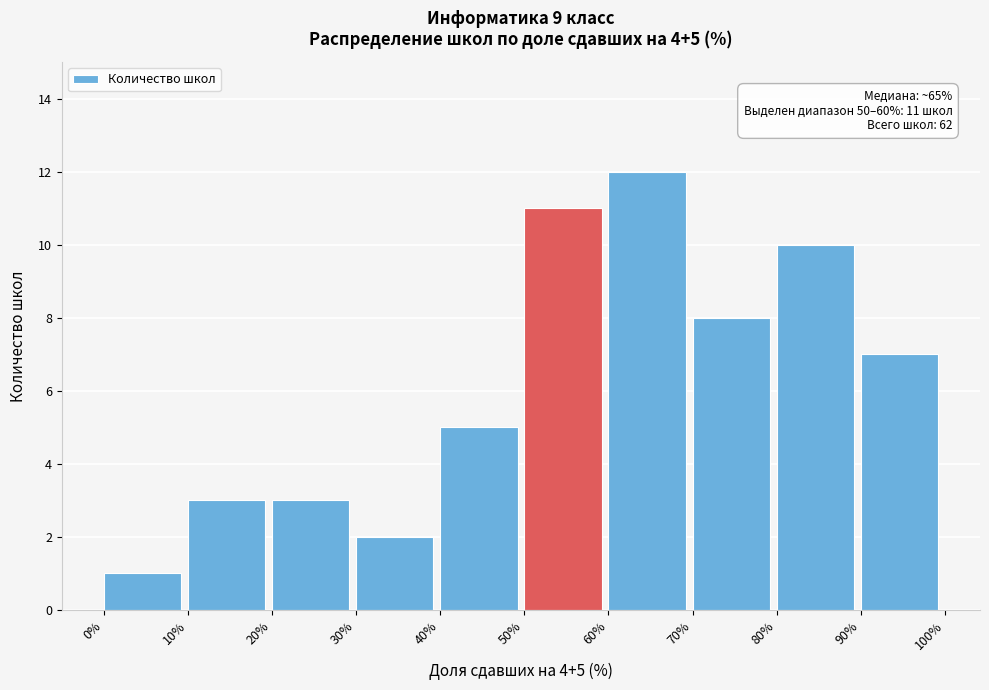

Which range on the x-axis has the tallest bar?

60% to 70%